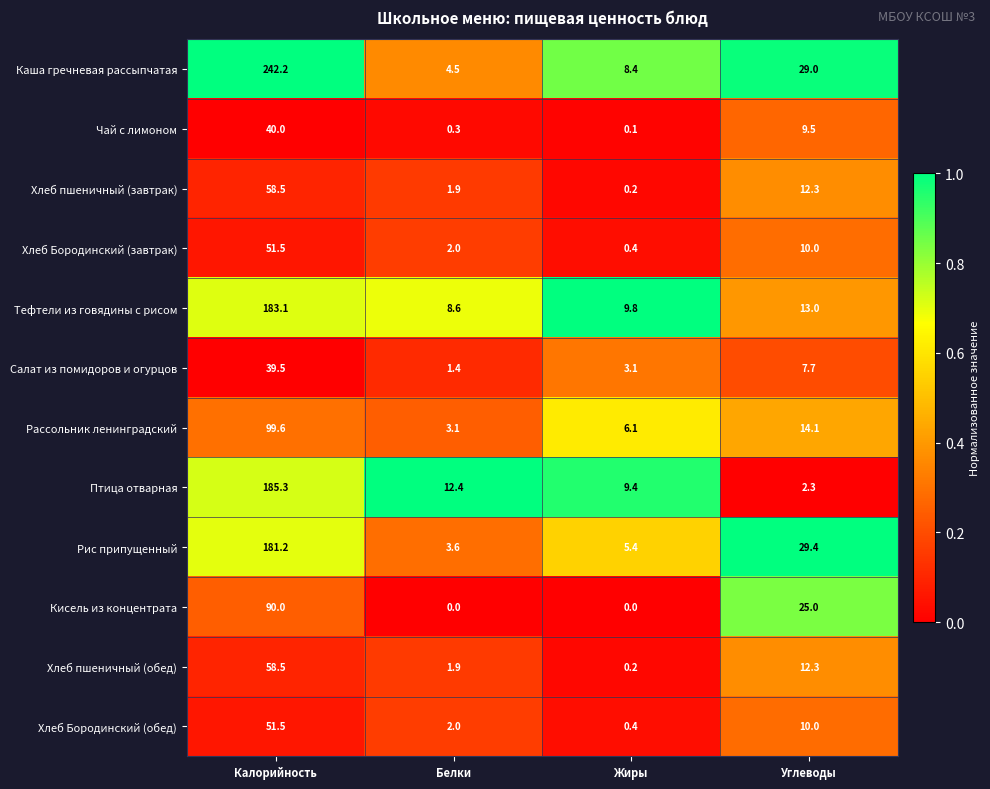

What is the difference between the maximum and minimum values in the Хлеб Бородинский (обед) series?

51.1